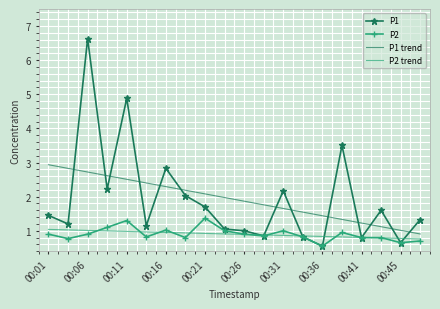

What is the lowest value of the P2 series?

0.6